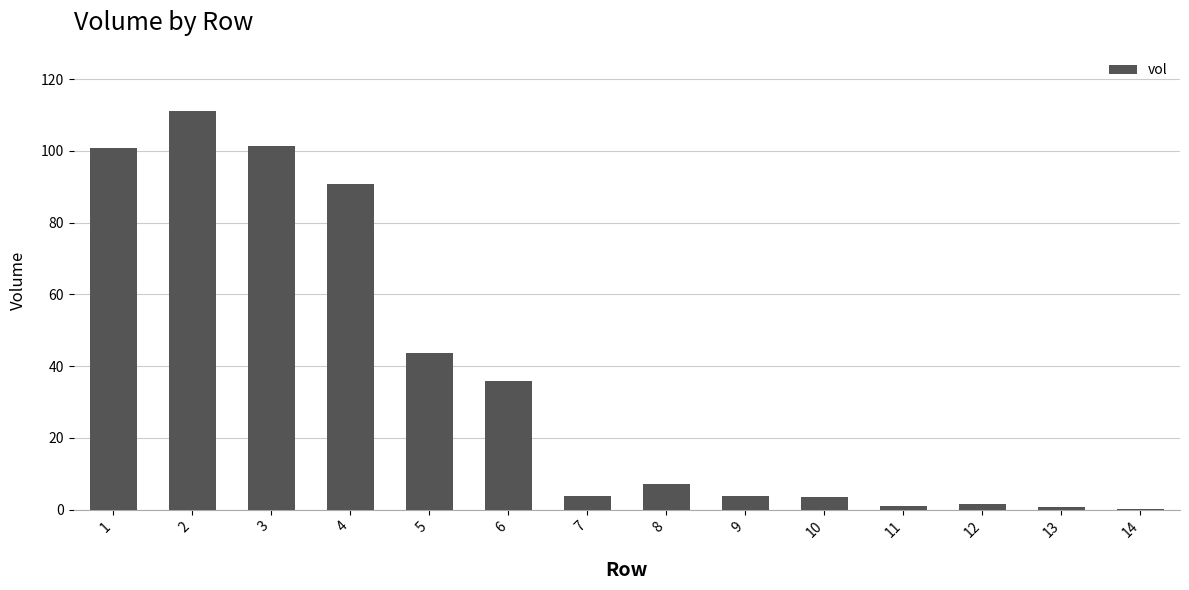

What is the difference between the values at 14 and 2?

111.0